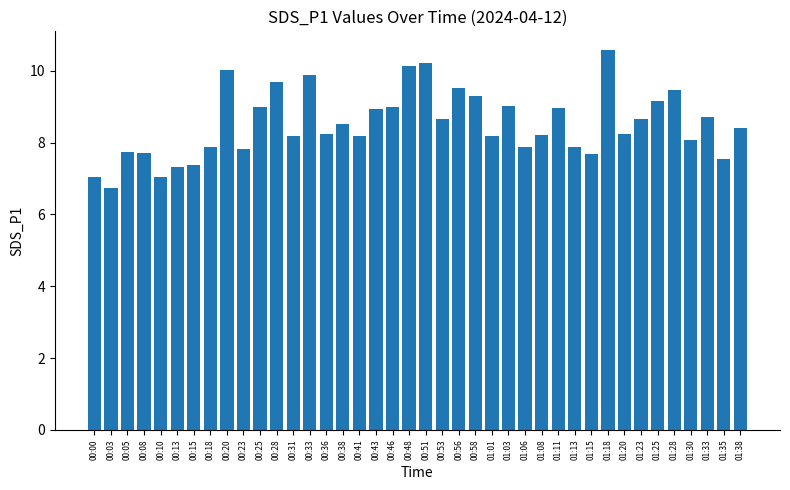

Which label corresponds to the smallest value in the chart?

00:03